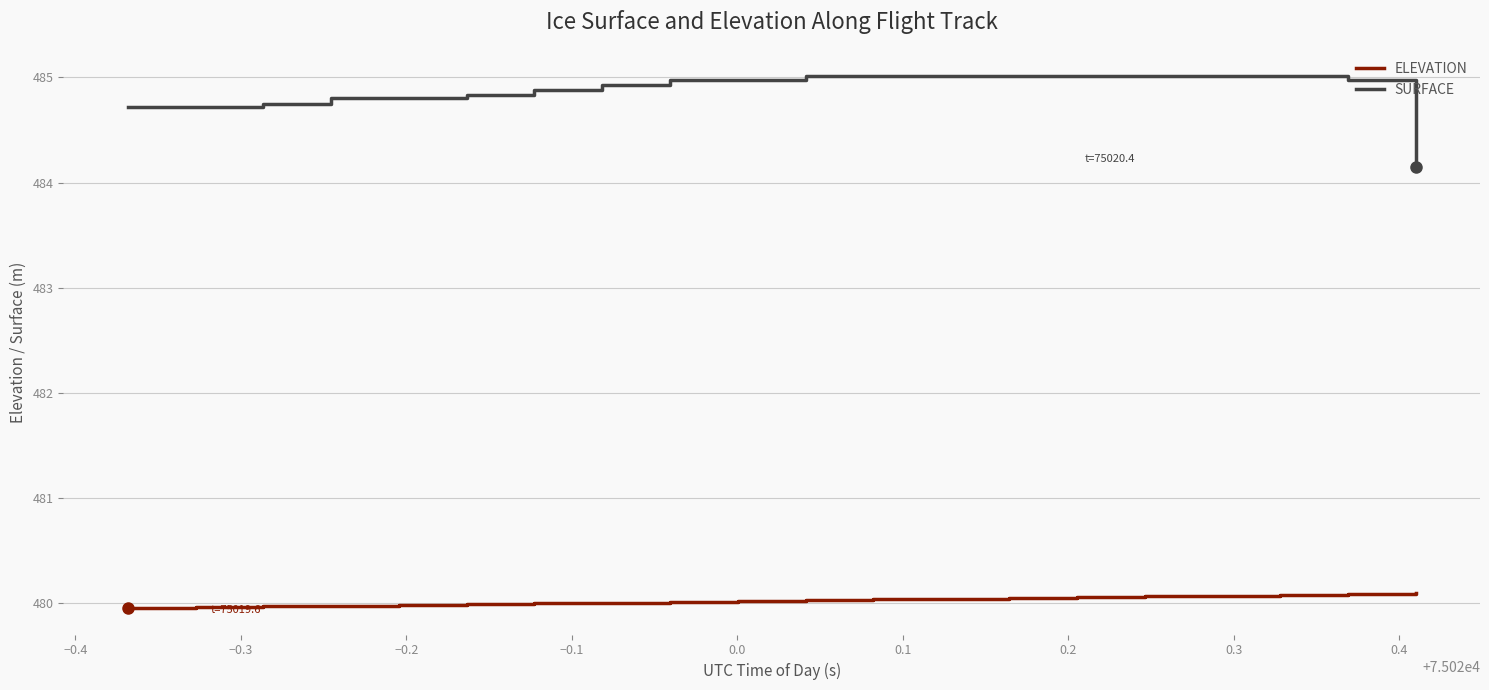

Is this an area chart (filled region under the line)?

No